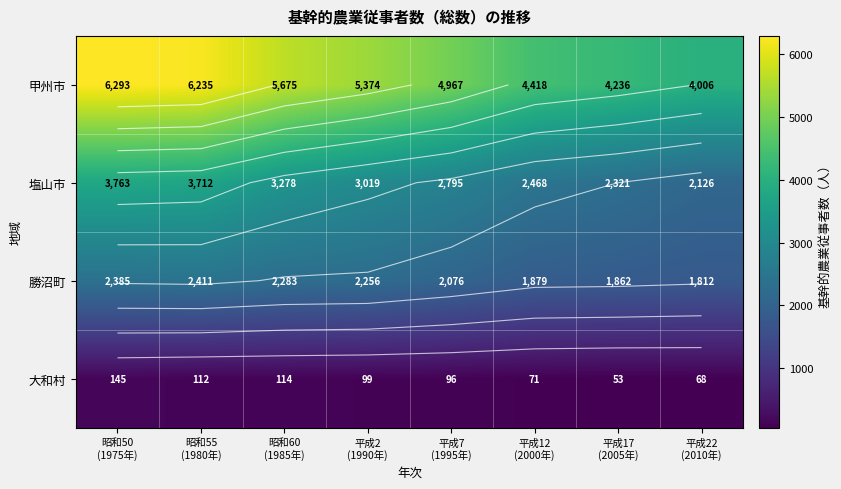

What is the smallest value displayed?

53